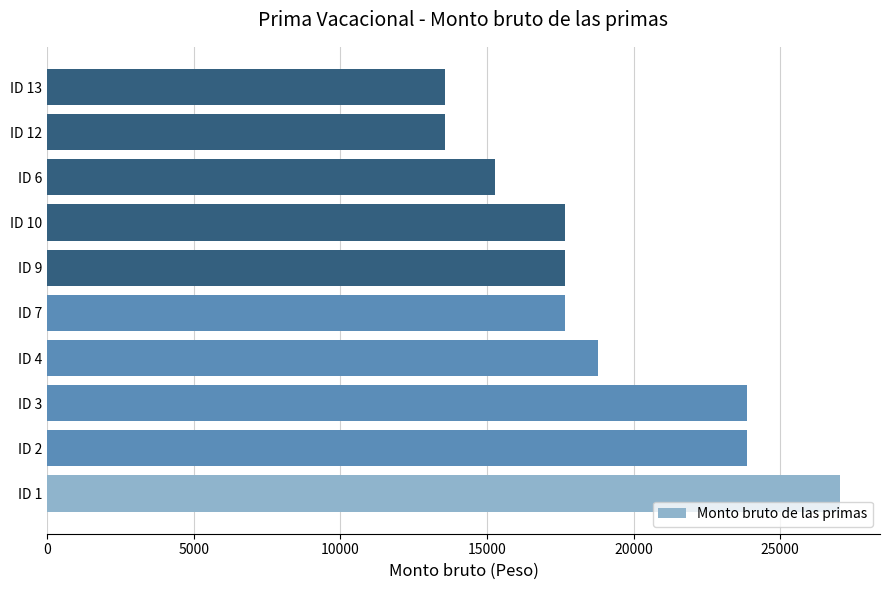

What is the greatest value displayed?

27047.8